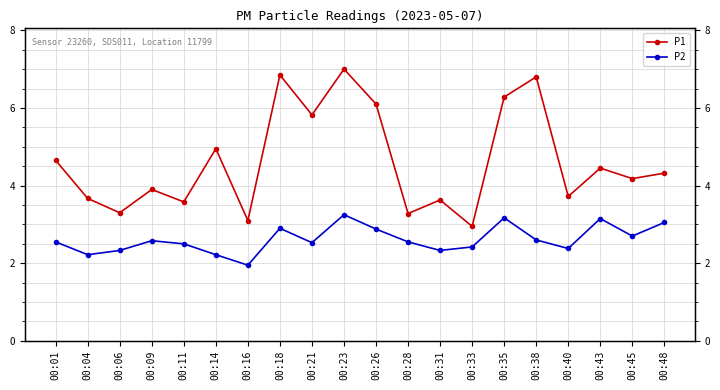

True or false: P1 and P2 cross at least once.

False